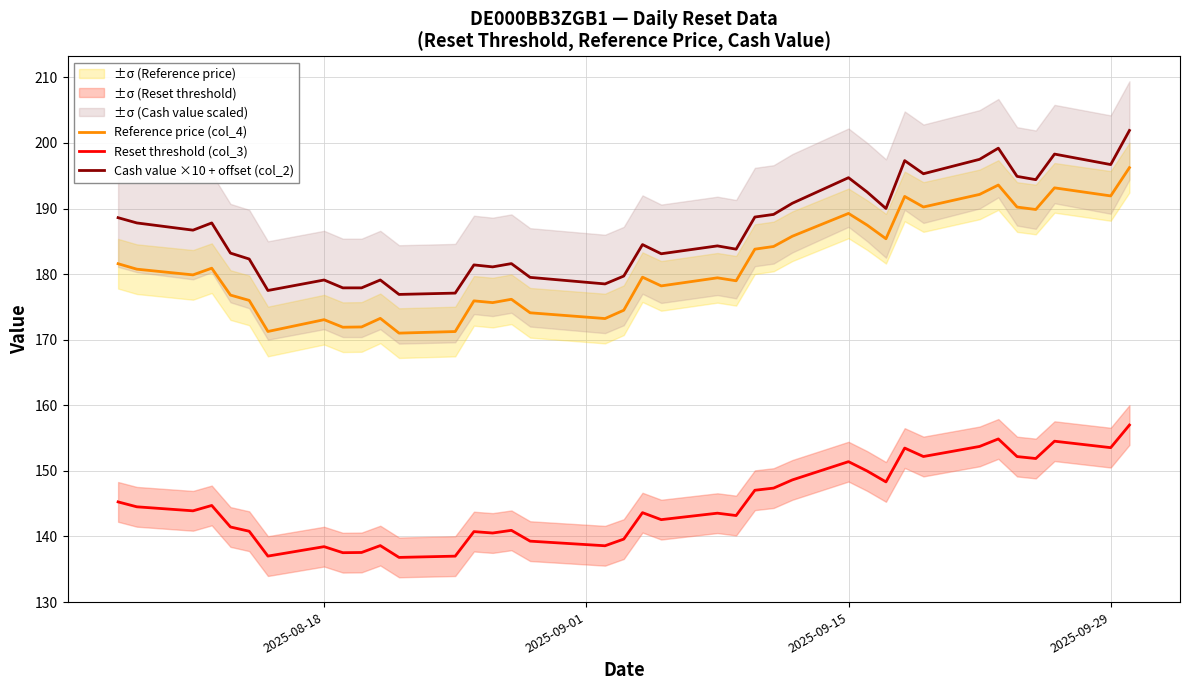

List the series in order of their peak value, lowest first.

Reset threshold (col_3), Reference price (col_4), Cash value ×10 + offset (col_2)